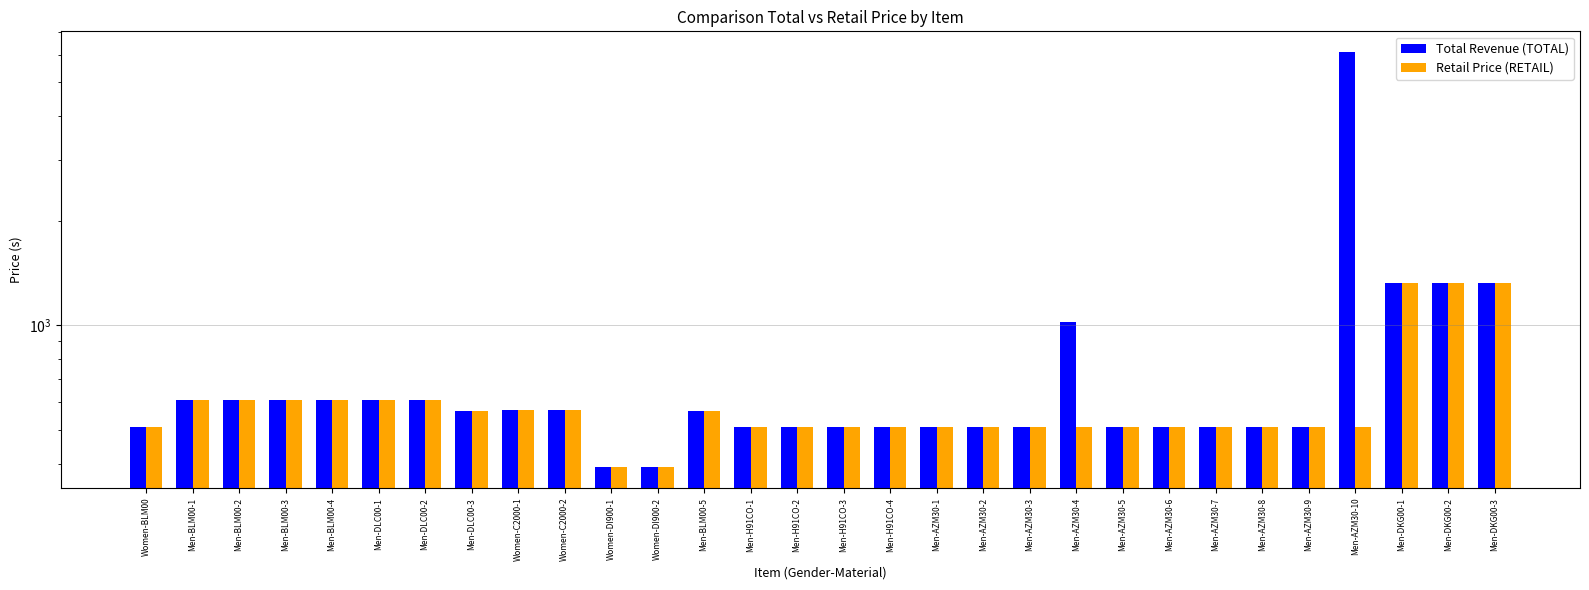

The Total Revenue (TOTAL) series shows 509.6 at Men-H91CO-2. True or false?

True